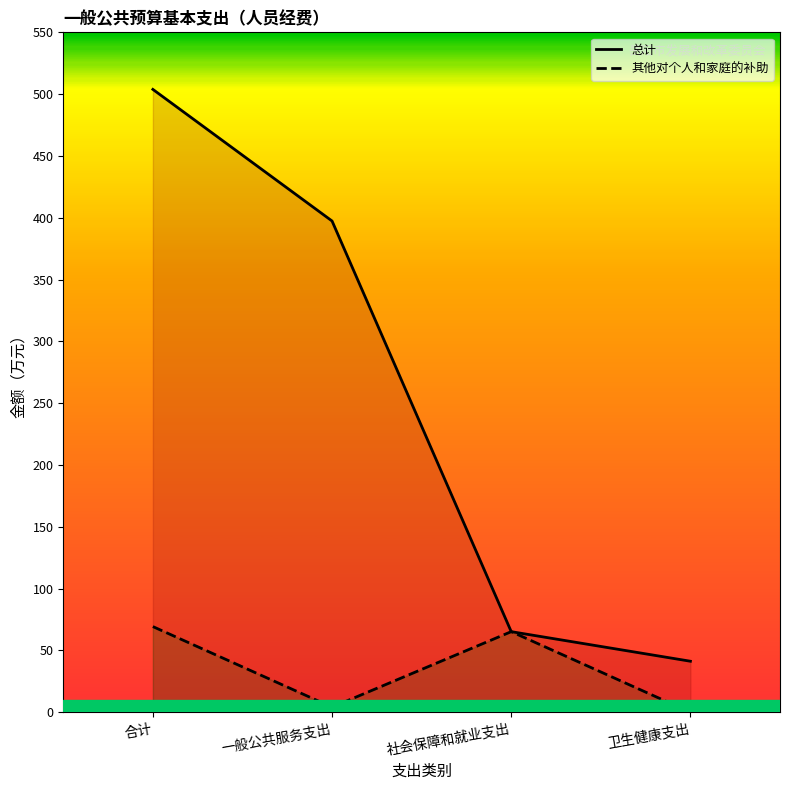

True or false: 其他对个人和家庭的补助 has more than 1 points higher than both neighbors.

False